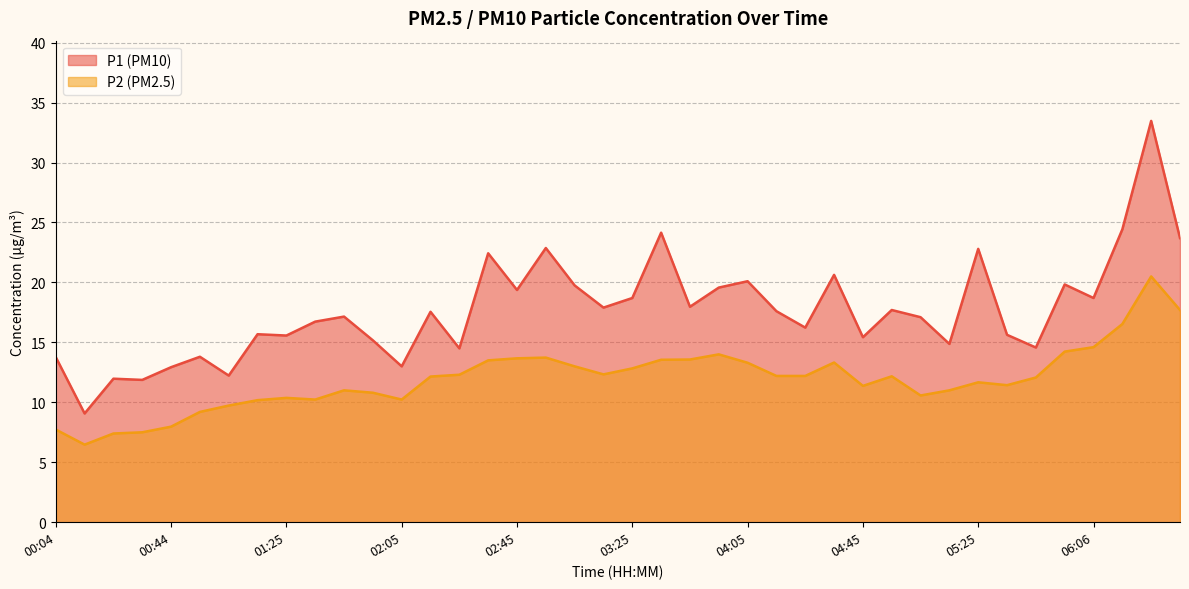

Reading left to right, what are all the values shown in this chart?

P1: 13.8	9.1	12.0	11.9	12.9	13.8	12.2	15.7	15.6	16.7	17.1	15.2	13.0	17.6	14.5	22.4	19.4	22.9	19.8	17.9	18.7	24.1	18.0	19.6	20.1	17.6	16.2	20.6	15.4	17.7	17.1	14.9	22.8	15.6	14.6	19.8	18.7	24.4	33.5	23.7
P2: 7.7	6.5	7.4	7.5	8.0	9.2	9.7	10.2	10.4	10.2	11.0	10.8	10.2	12.2	12.3	13.5	13.7	13.7	13.0	12.3	12.8	13.6	13.6	14.0	13.3	12.2	12.2	13.3	11.4	12.2	10.6	11.0	11.7	11.4	12.1	14.2	14.6	16.5	20.5	17.7